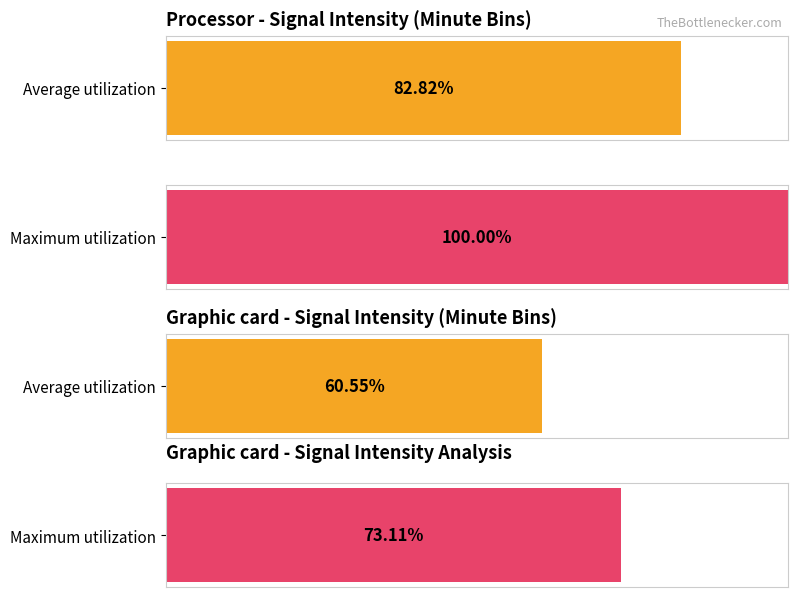

How many series are shown in this chart?

2